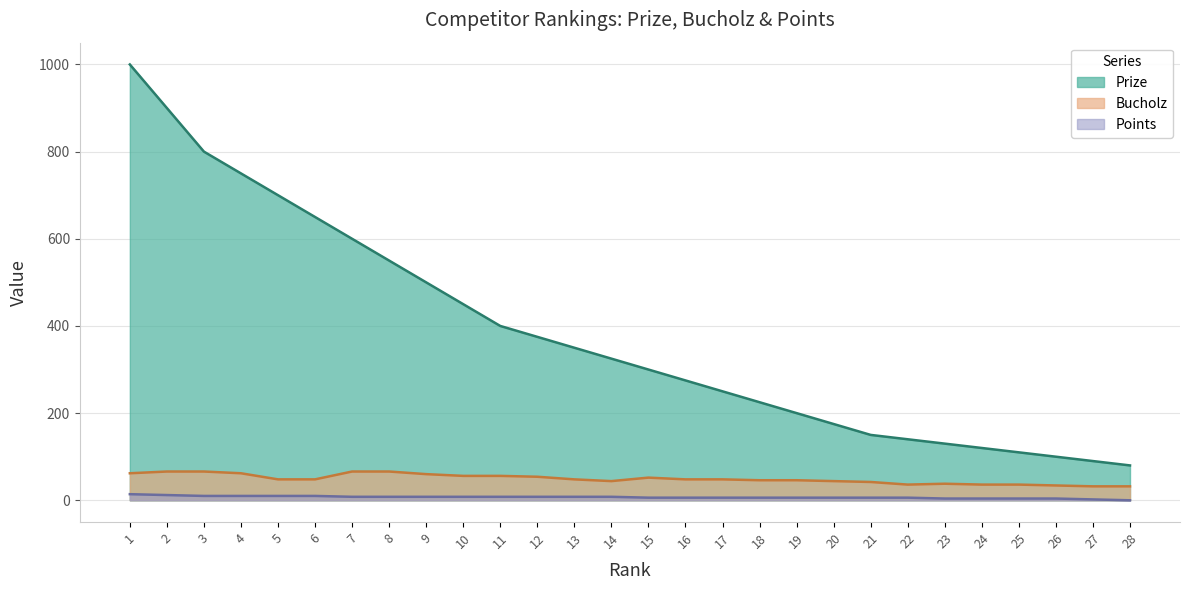

What is the difference between the Points values at 18 and 23?

2